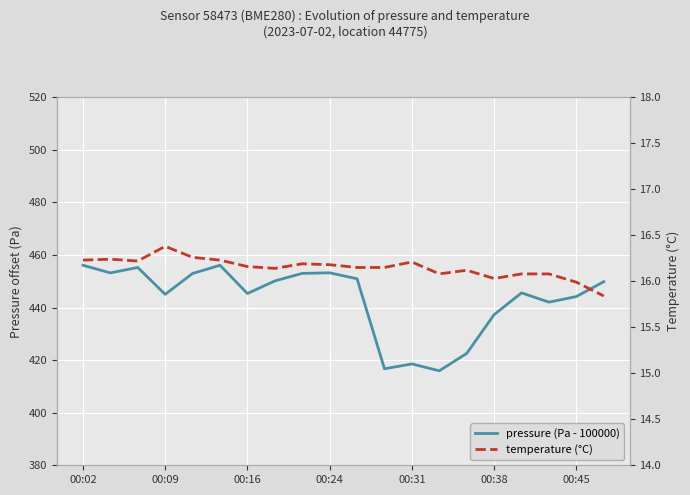

Which series has the largest total across all categories?

pressure (Pa - 100000)